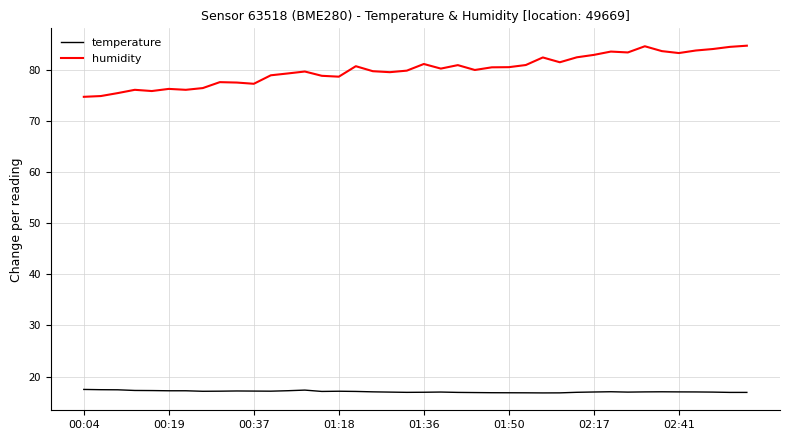

True or false: humidity and temperature intersect in this chart.

False